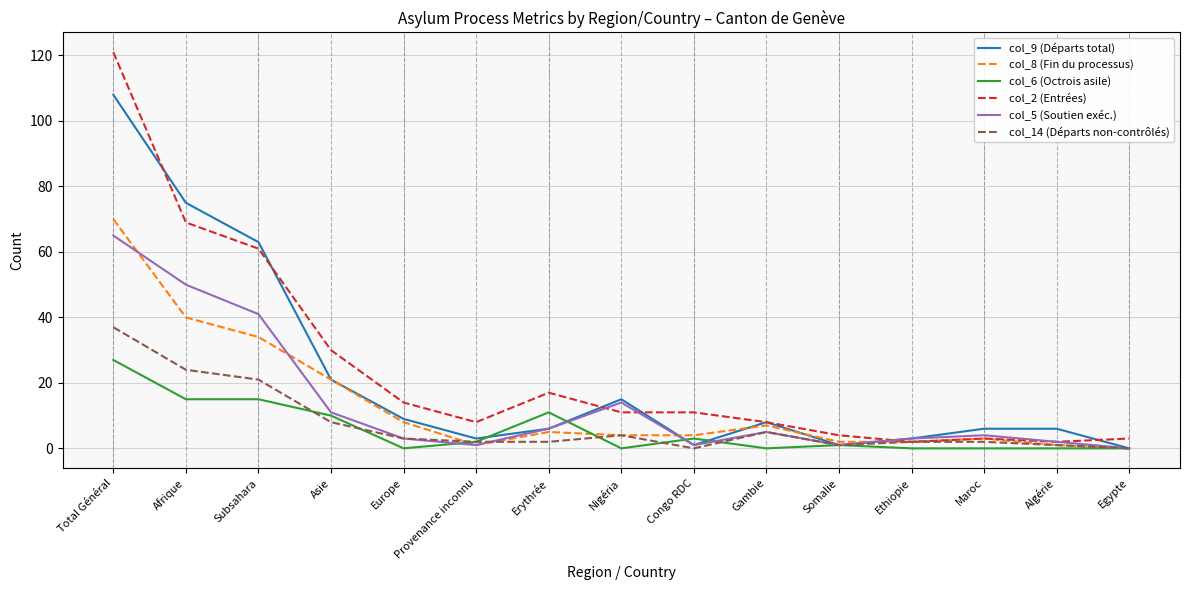

At which label does col_9 (Départs total) first exceed 6?

Total Général